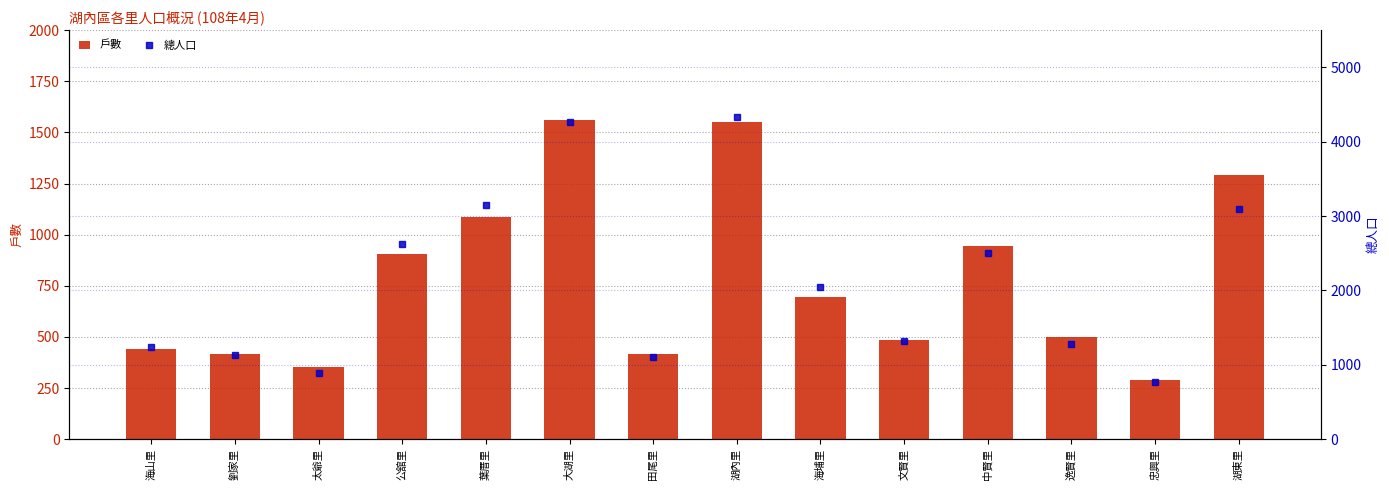

What is the difference between the second highest and minimum values in the 總人口 series?

3490